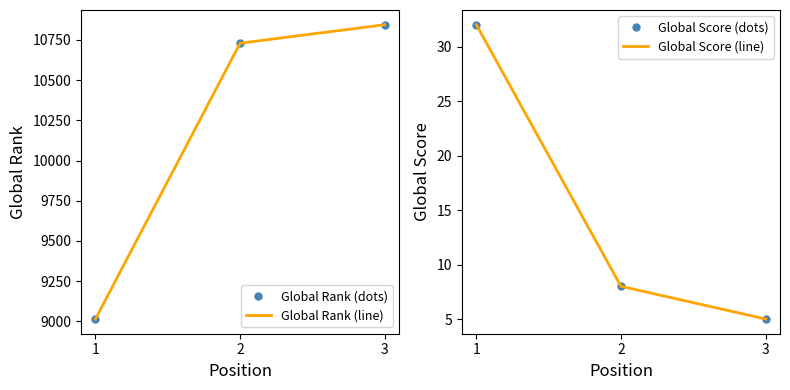

What is the value of the Global Score (line) point at the 1st from the left?

32